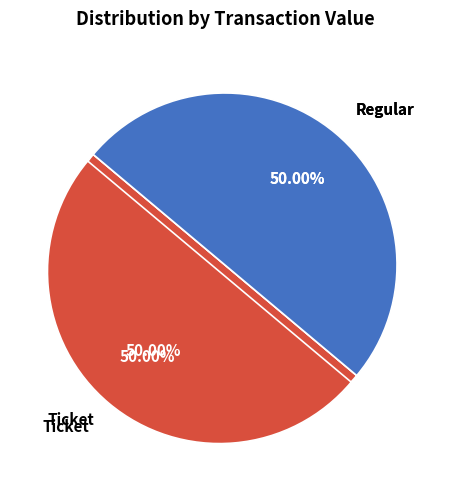

Rank the categories by value from lowest to highest.

Ticket (io_index=0), Regular (io_index=138)